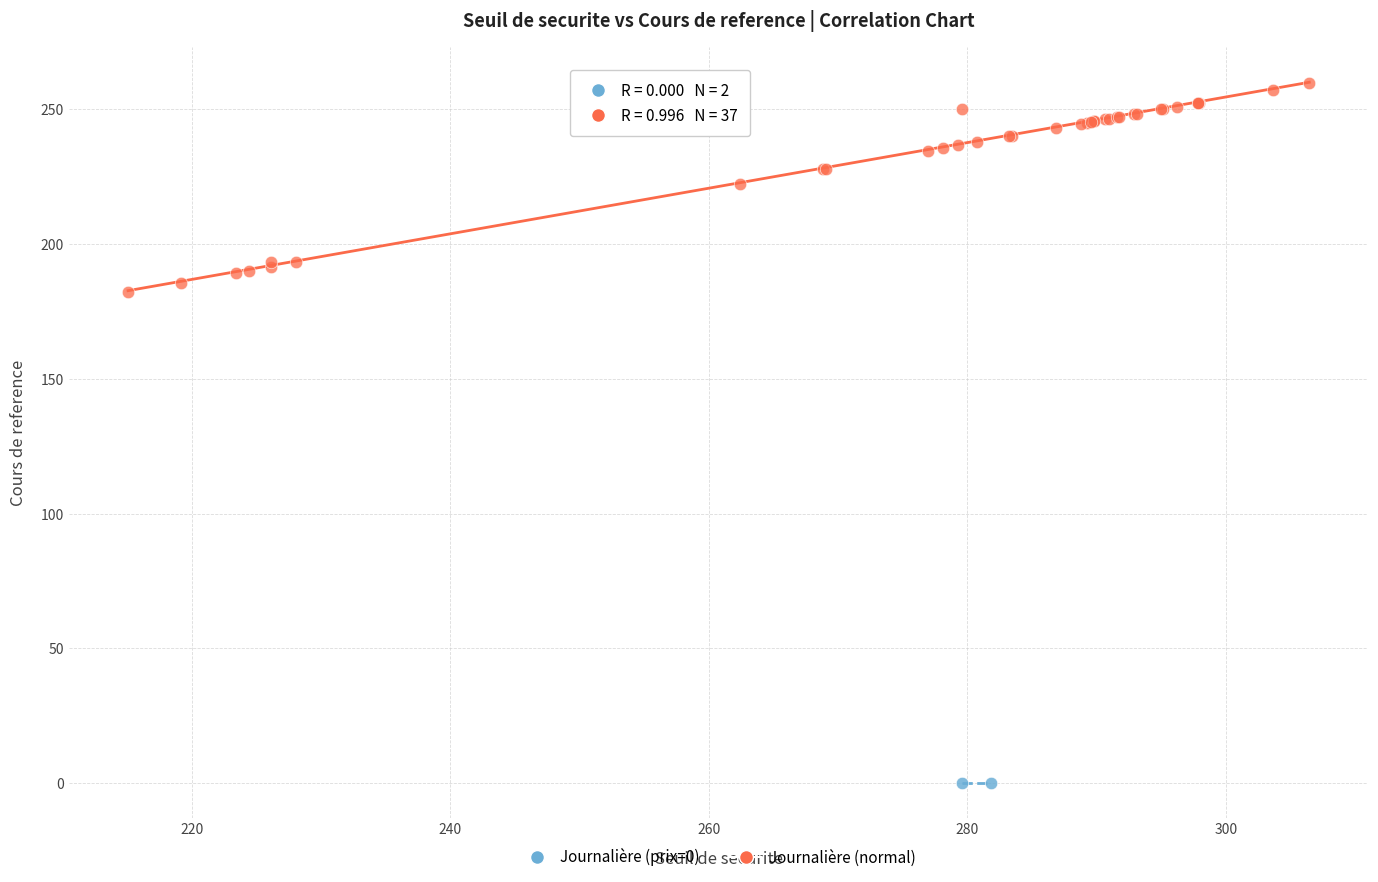

What are all the series names shown in the legend?

Journalière (prix=0), Journalière (normal)